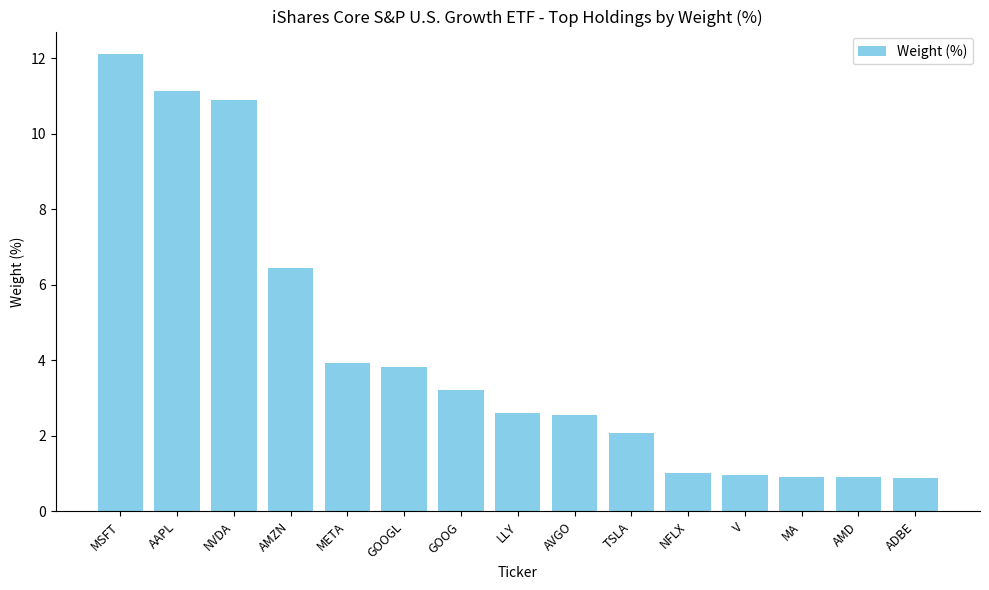

What is the average value?

4.2